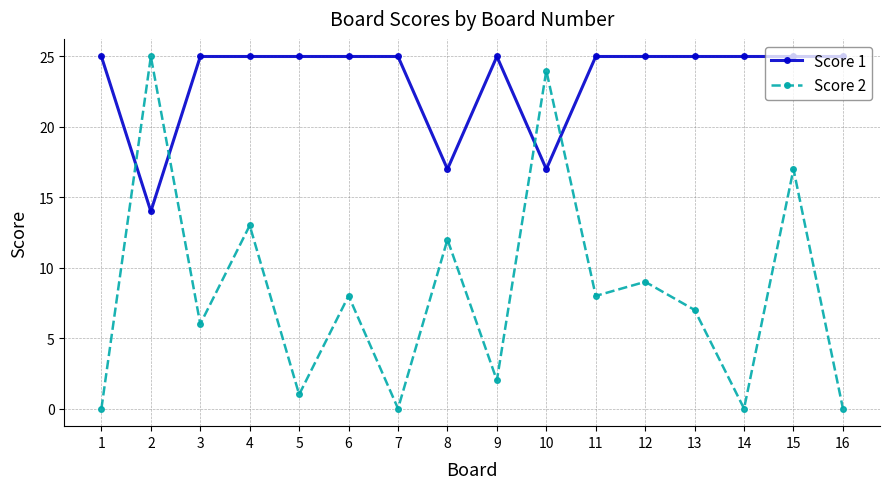

What is the difference between the Score 2 values at 7 and 5?

1